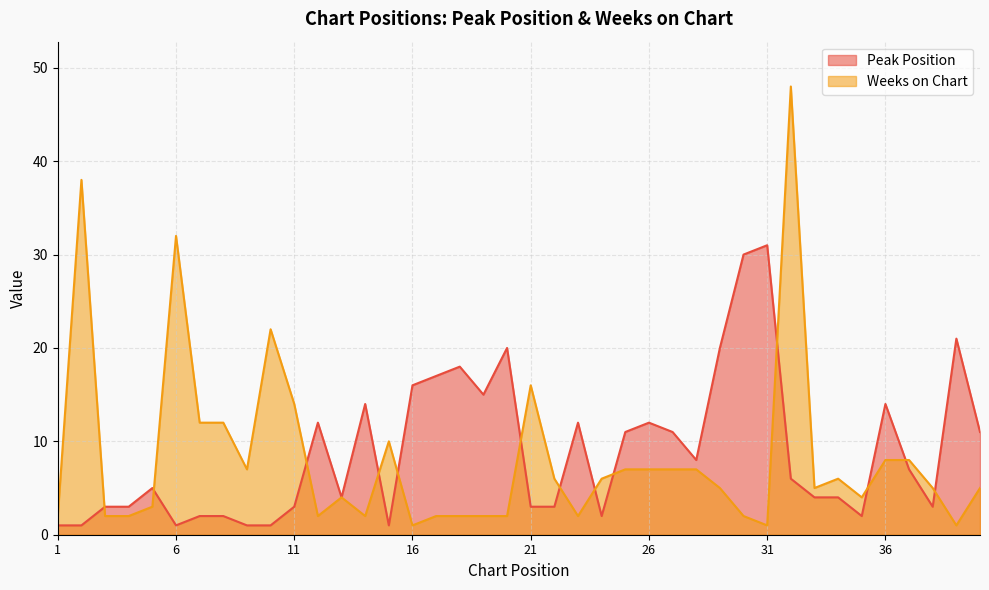

Which series has the widest spread of values?

Weeks on Chart